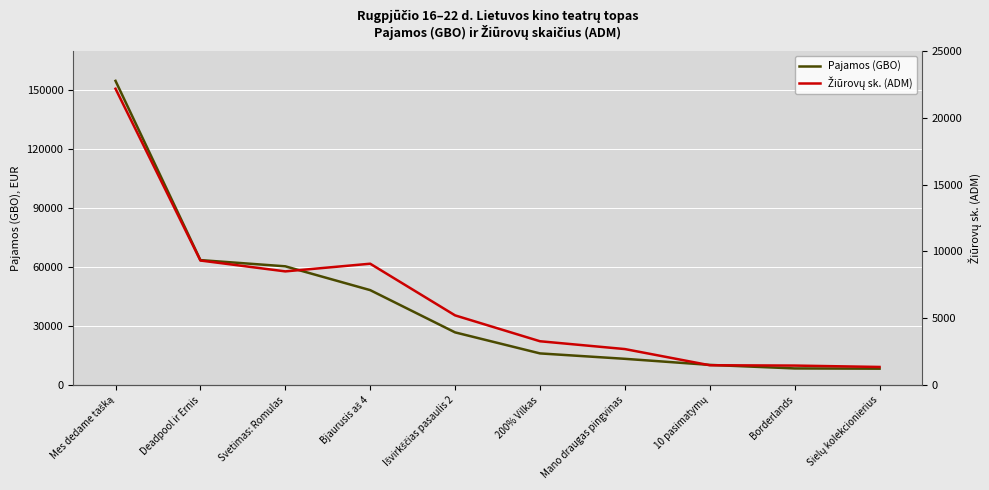

Where is Žiūrovų sk. (ADM) nearest to the value 11769?

Deadpool ir Ernis